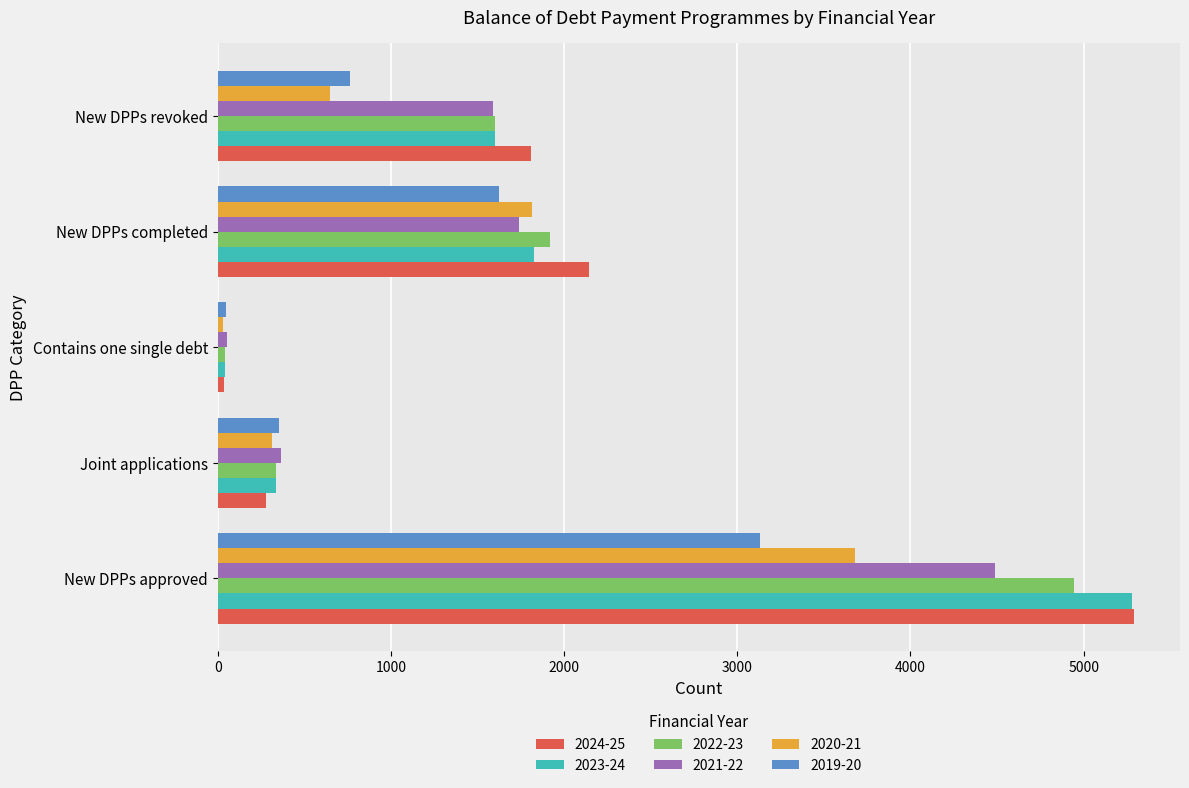

Which series has the largest total across all categories?

2024-25